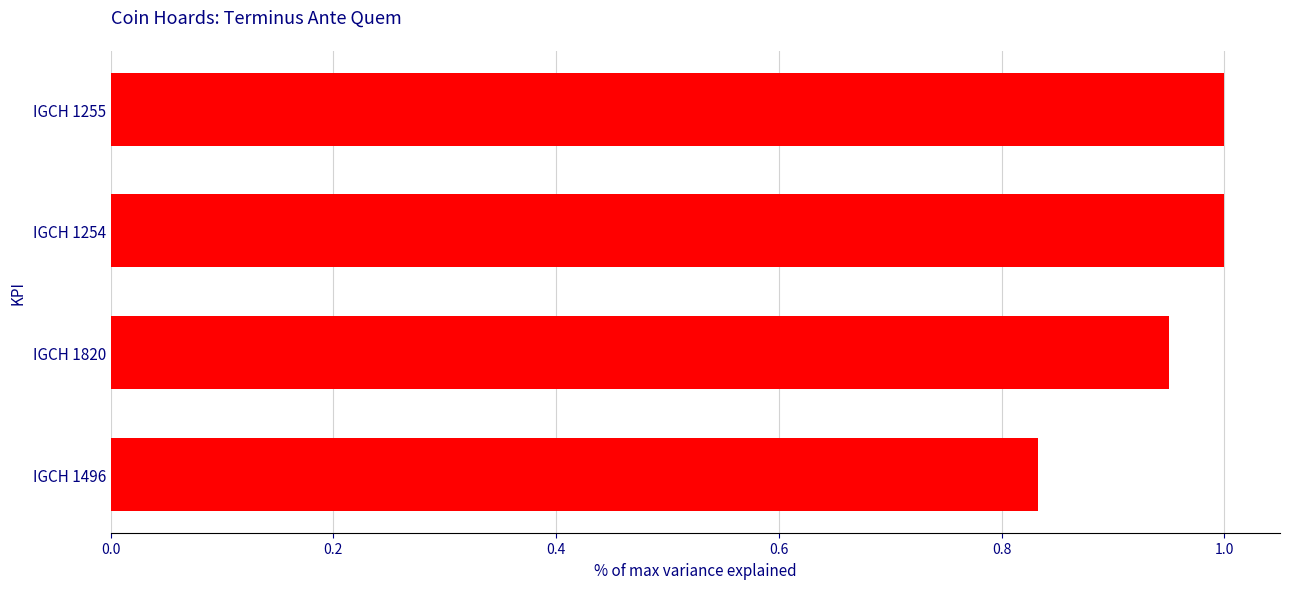

Between IGCH 1820 and IGCH 1255, which is larger?

IGCH 1255